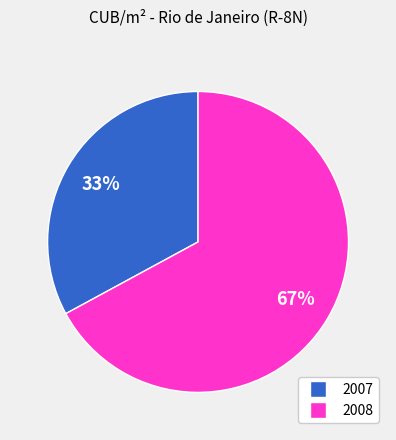

Is there a majority slice in this chart?

Yes